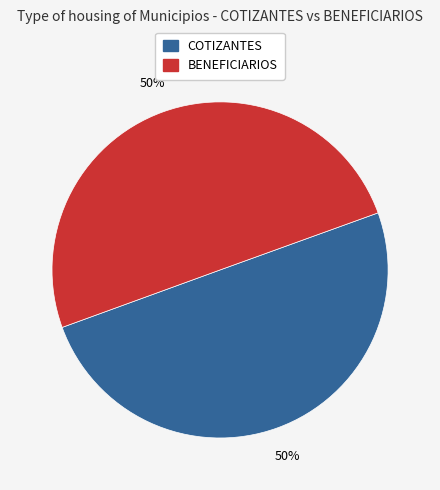

What percentage is the COTIZANTES slice, to the nearest percent?

50%